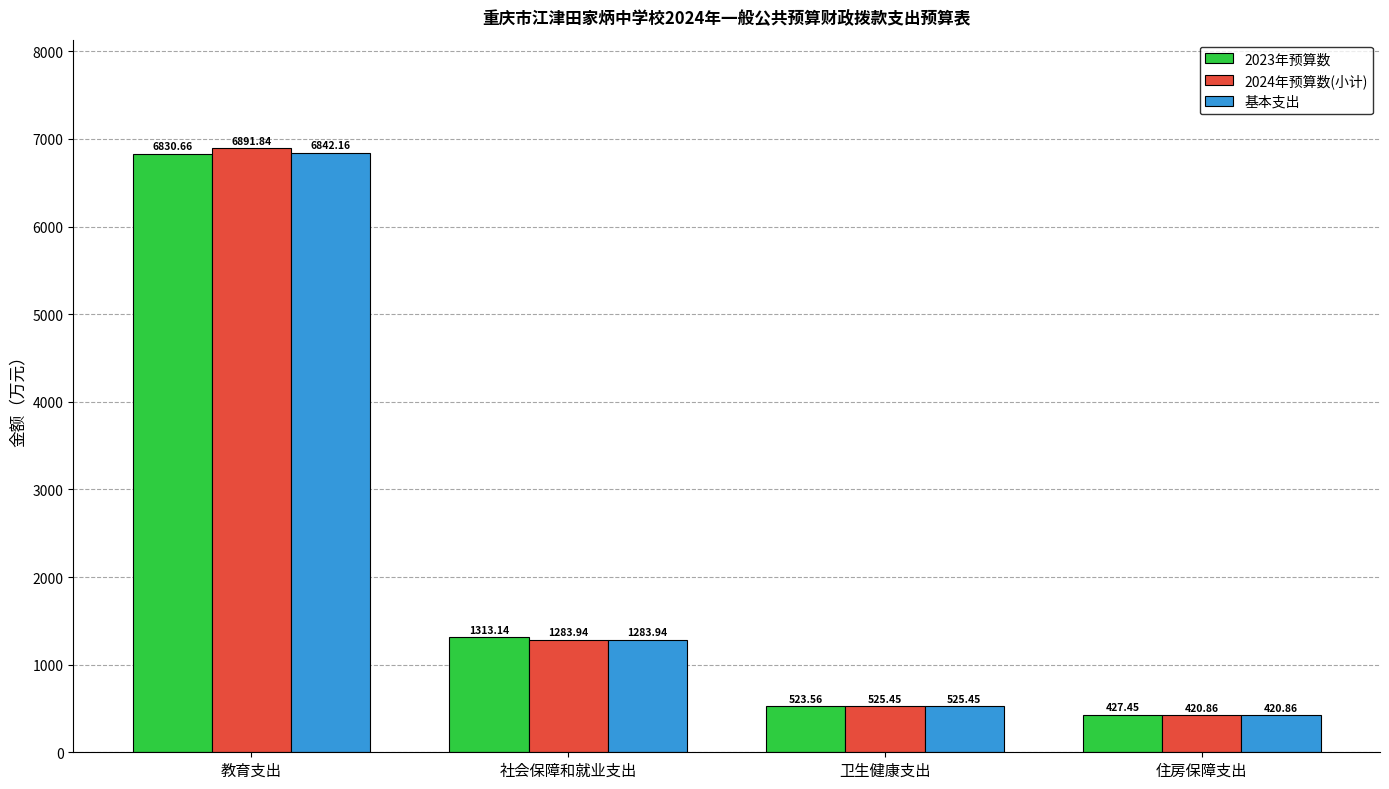

Which series has the widest spread of values?

2024年预算数(小计)